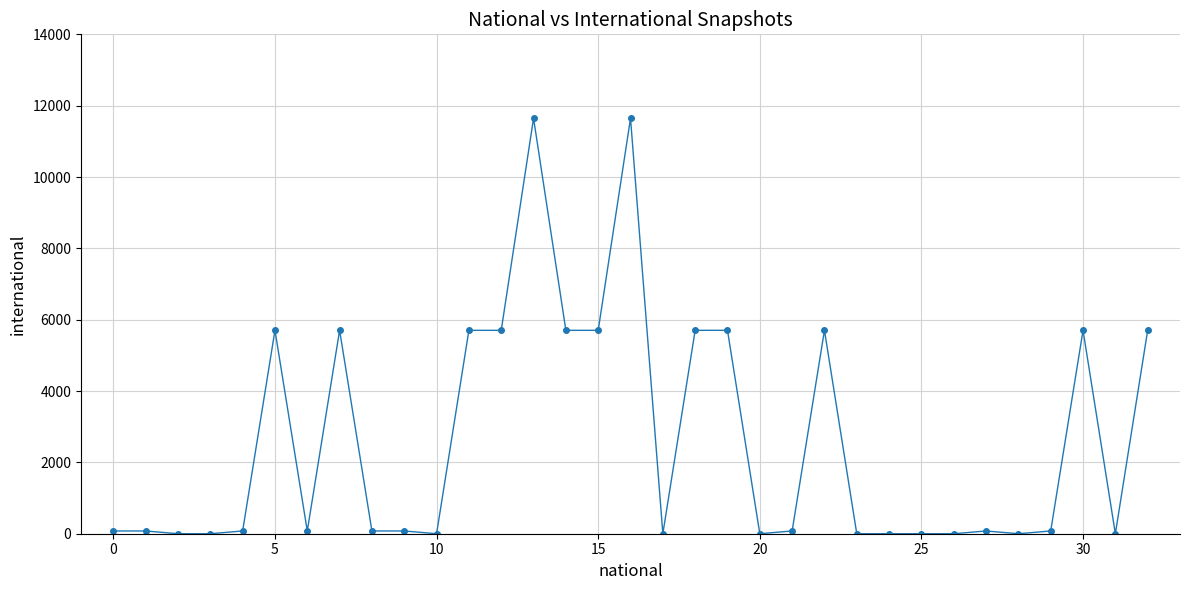

True or false: the data has more than 2 interior local peaks.

True